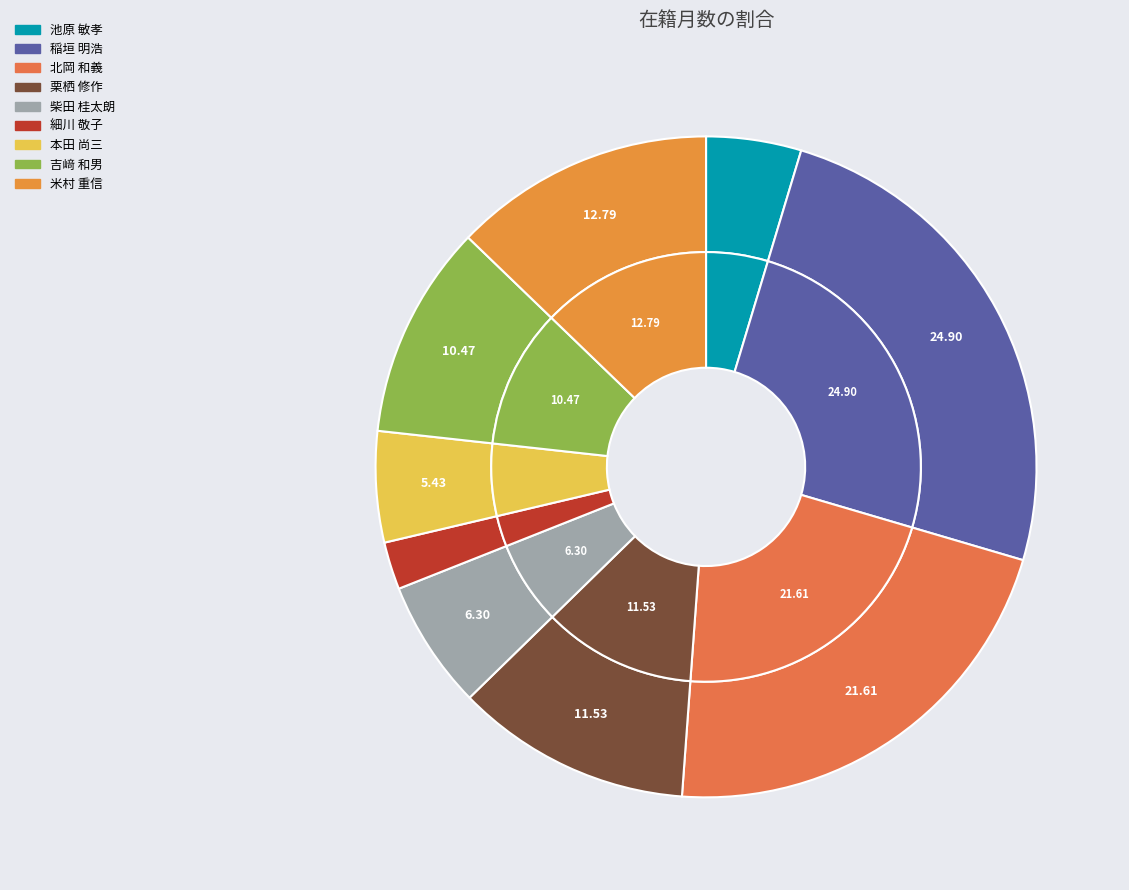

Does 池原 敏孝 account for over 50% of the chart?

No